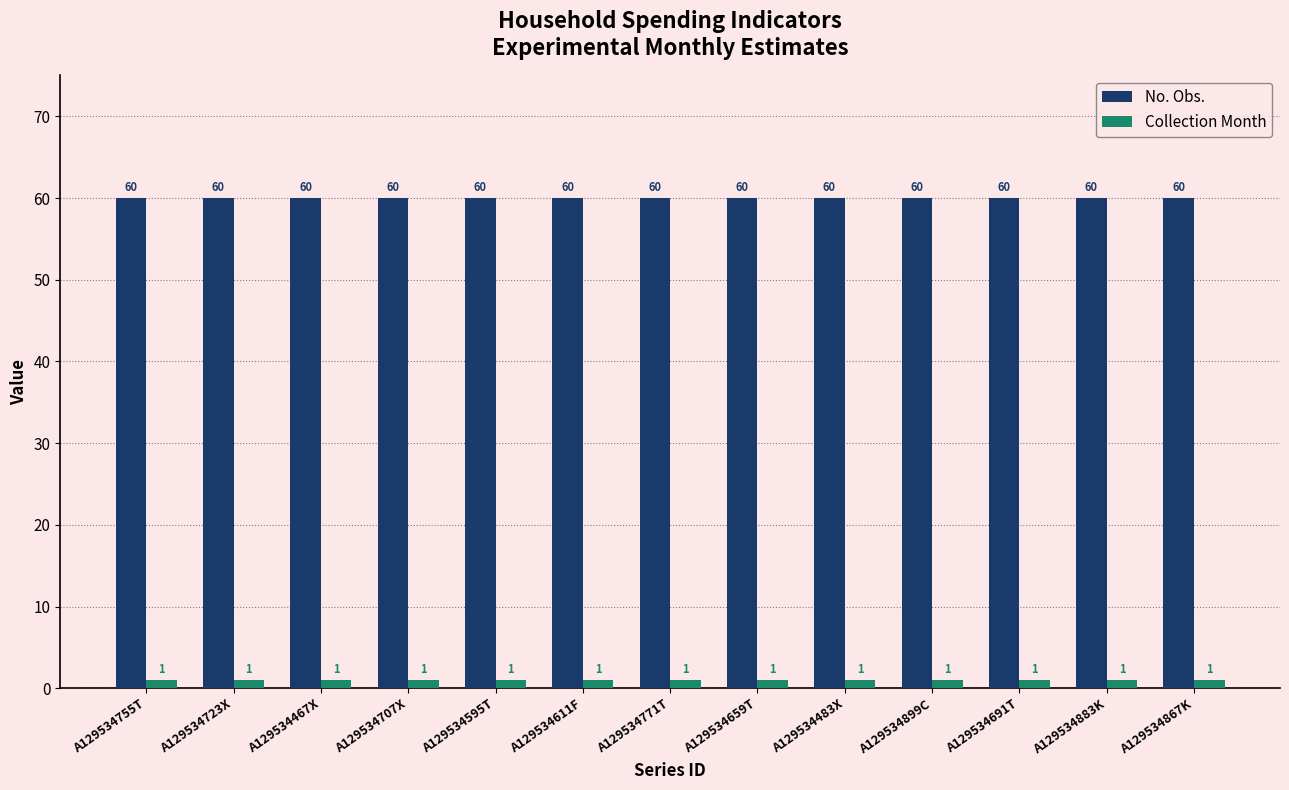

Reading left to right, what are all the values shown in this chart?

No. Obs.: A129534755T=60	A129534723X=60	A129534467X=60	A129534707X=60	A129534595T=60	A129534611F=60	A129534771T=60	A129534659T=60	A129534483X=60	A129534899C=60	A129534691T=60	A129534883K=60	A129534867K=60
Collection Month: A129534755T=1	A129534723X=1	A129534467X=1	A129534707X=1	A129534595T=1	A129534611F=1	A129534771T=1	A129534659T=1	A129534483X=1	A129534899C=1	A129534691T=1	A129534883K=1	A129534867K=1